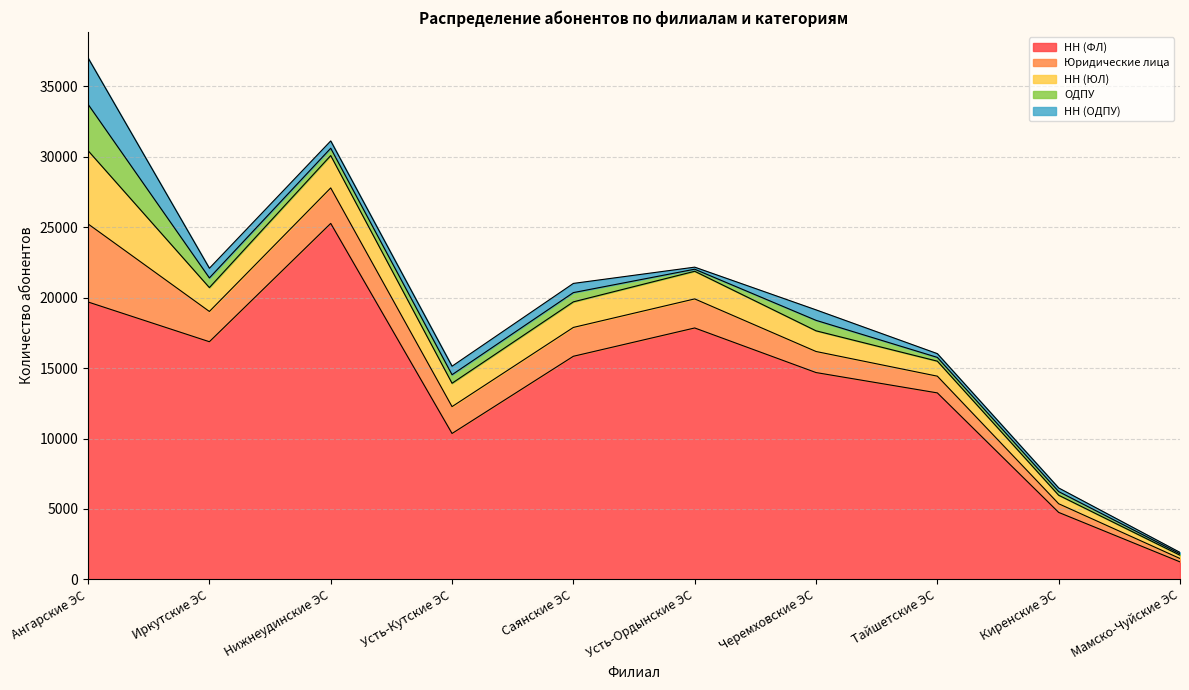

Between Нижнеудинские ЭС and Иркутские ЭС, which is larger?

Нижнеудинские ЭС